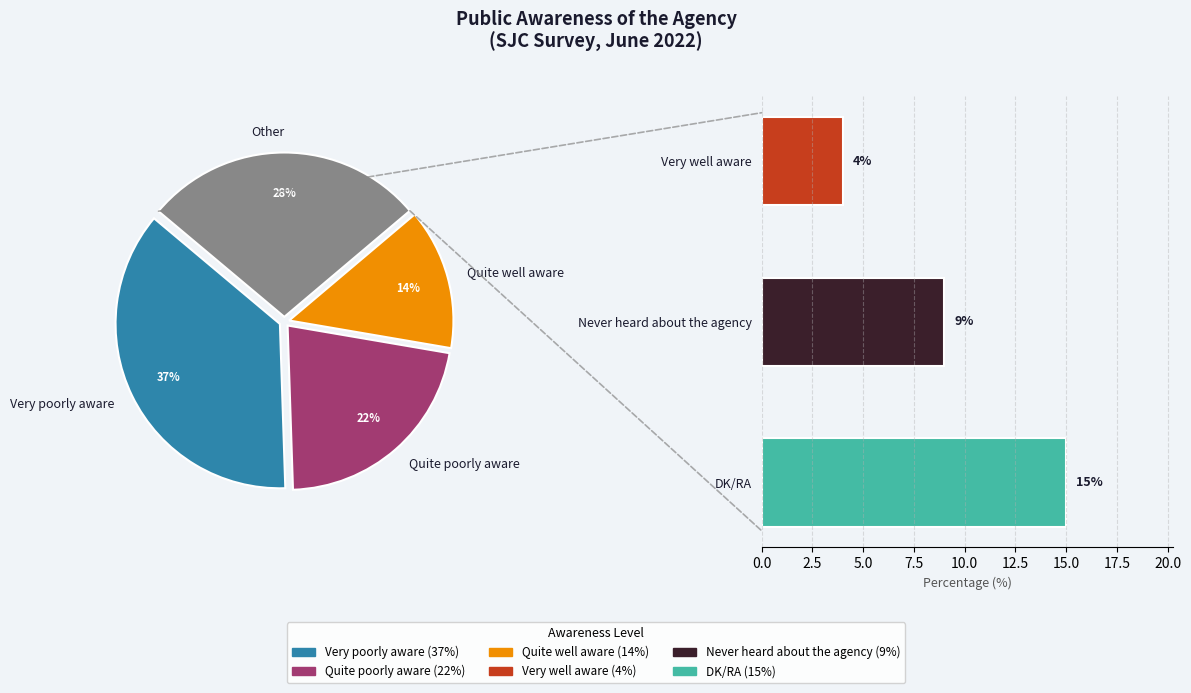

Which has a higher value, Very poorly aware or Never heard about the agency?

Very poorly aware